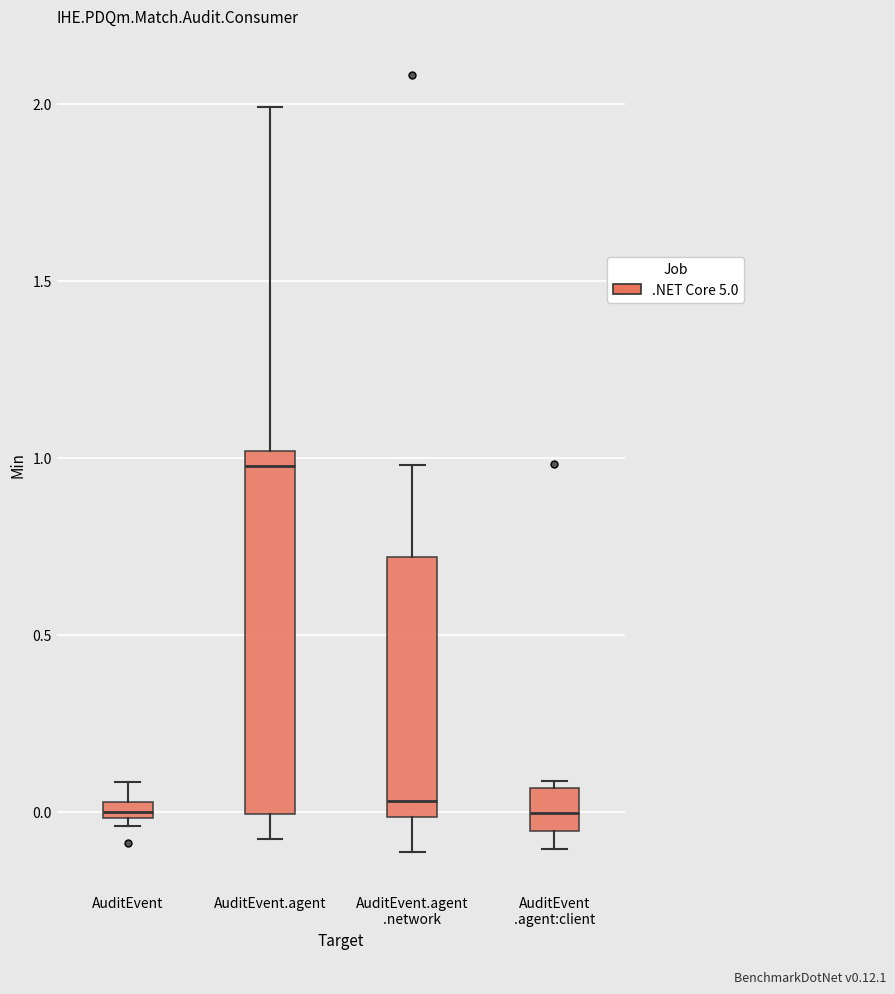

Comparing the boxes themselves (not the whiskers), which one is the tallest?

AuditEvent.agent